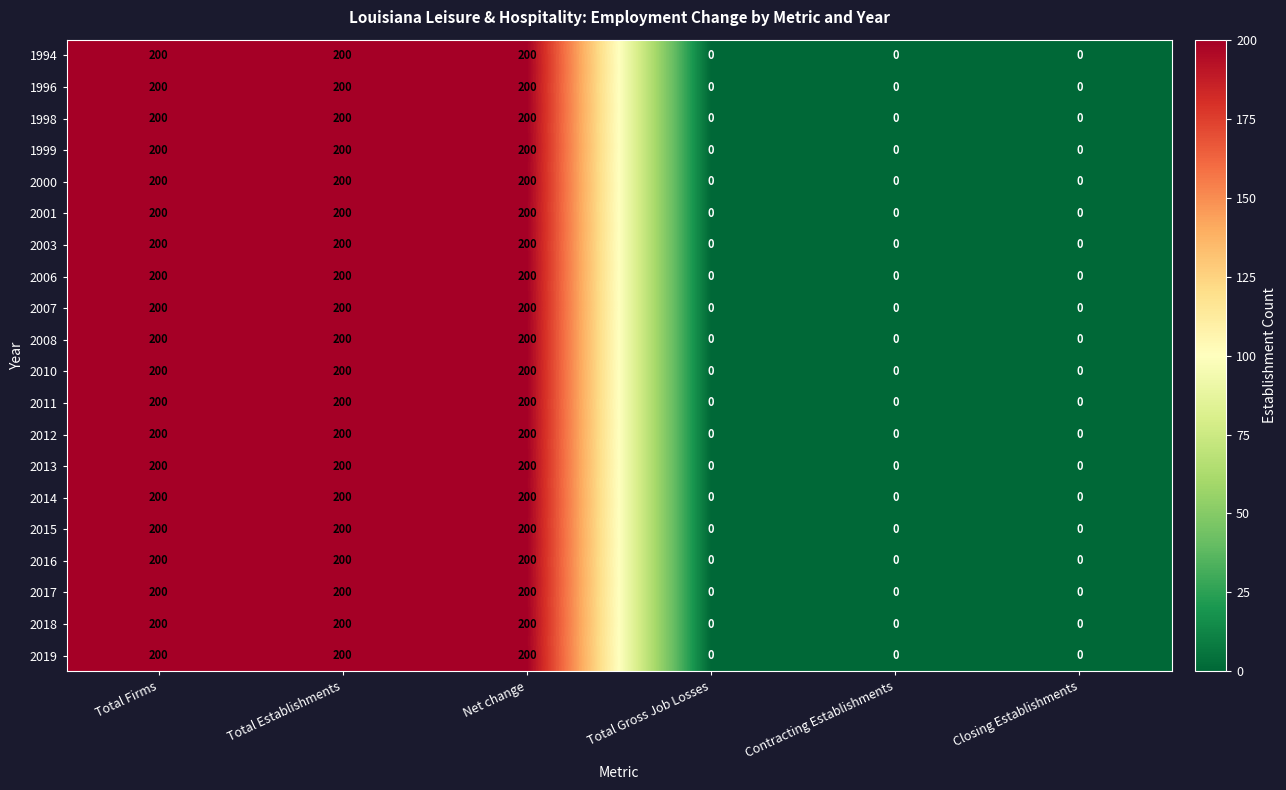

What is the difference between the 2012 values at Net change and Total Gross Job Losses?

200